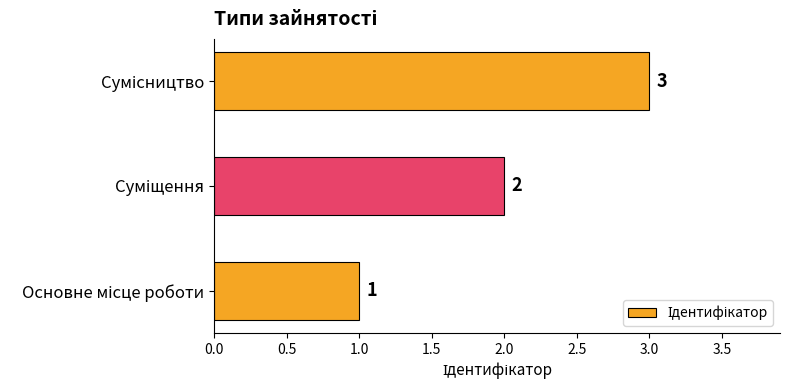

What is the smallest value displayed?

1